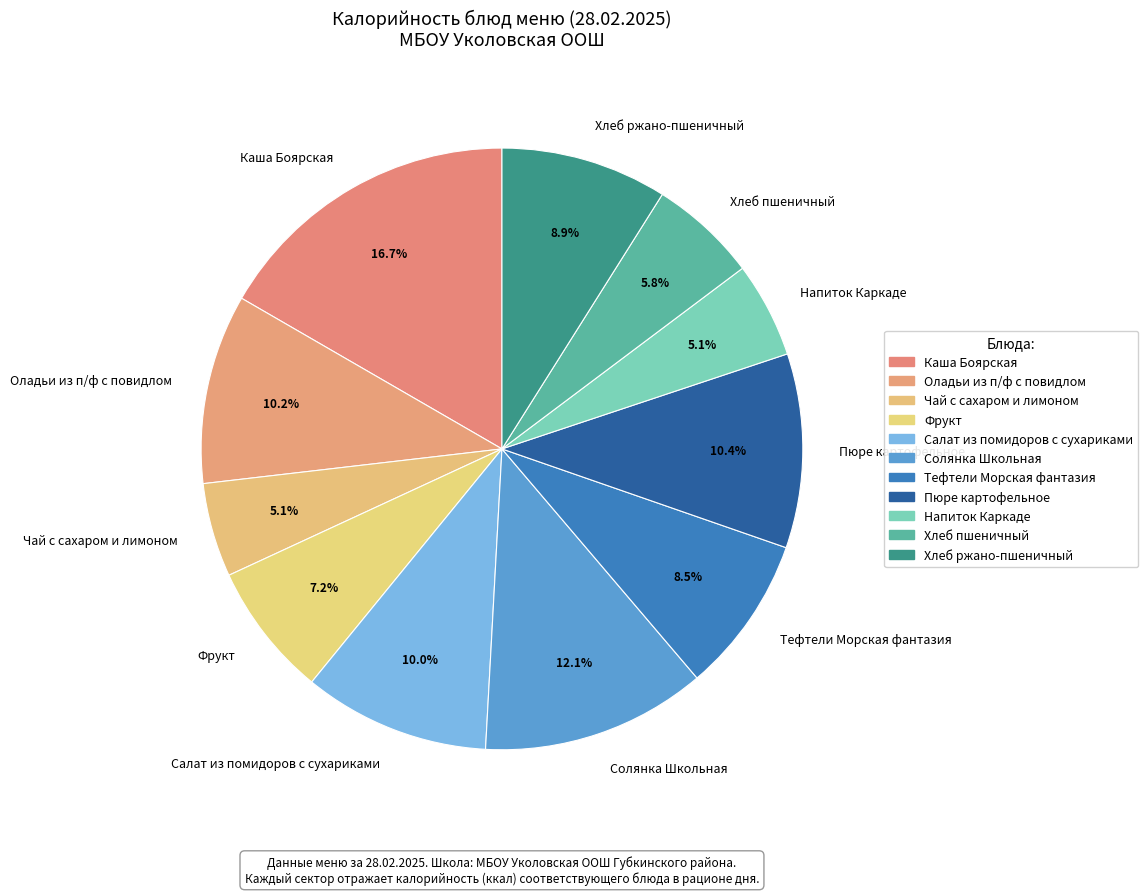

To the nearest percent, what is the difference between the Напиток Каркаде and Оладьи из п/ф с повидлом slice percentages?

5%